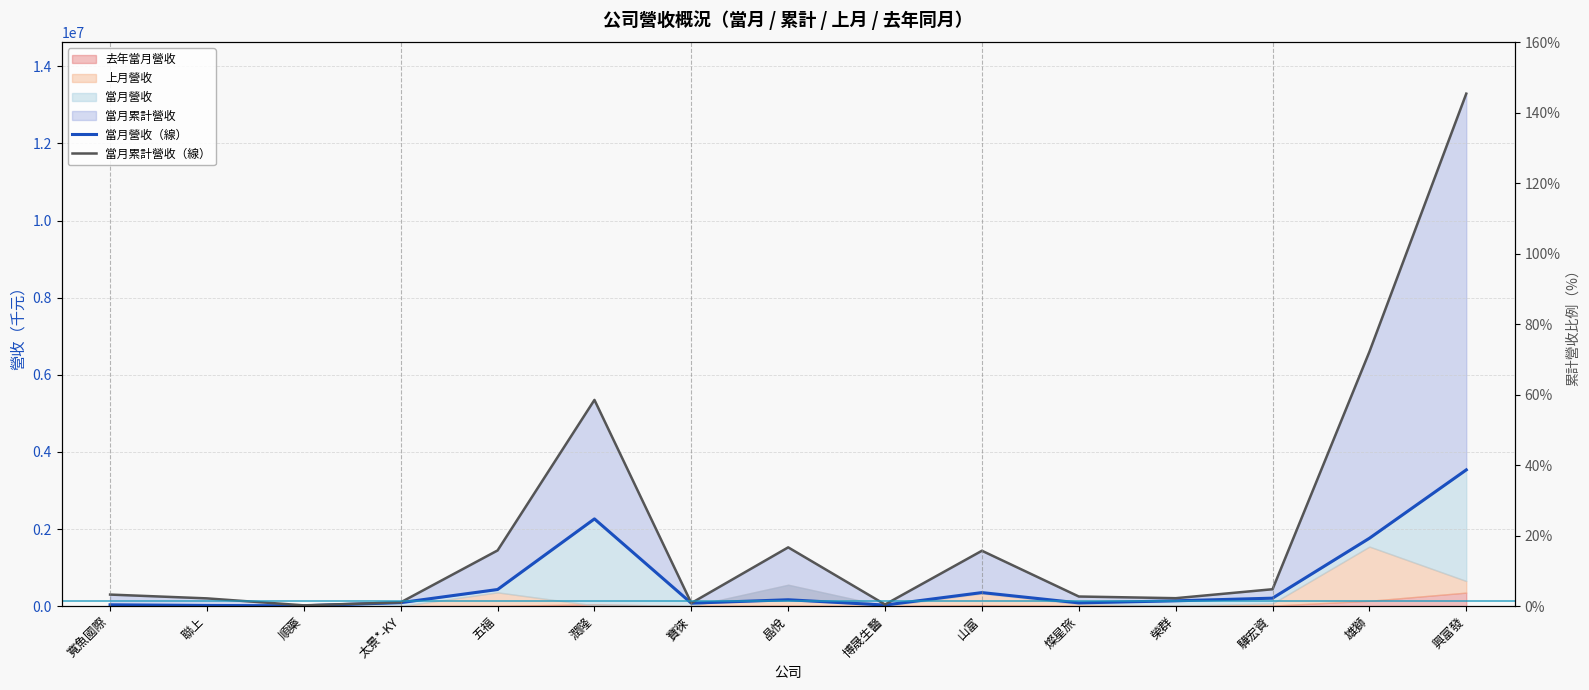

Where does the 當月累計營收（線） series first go above 300787?

五福